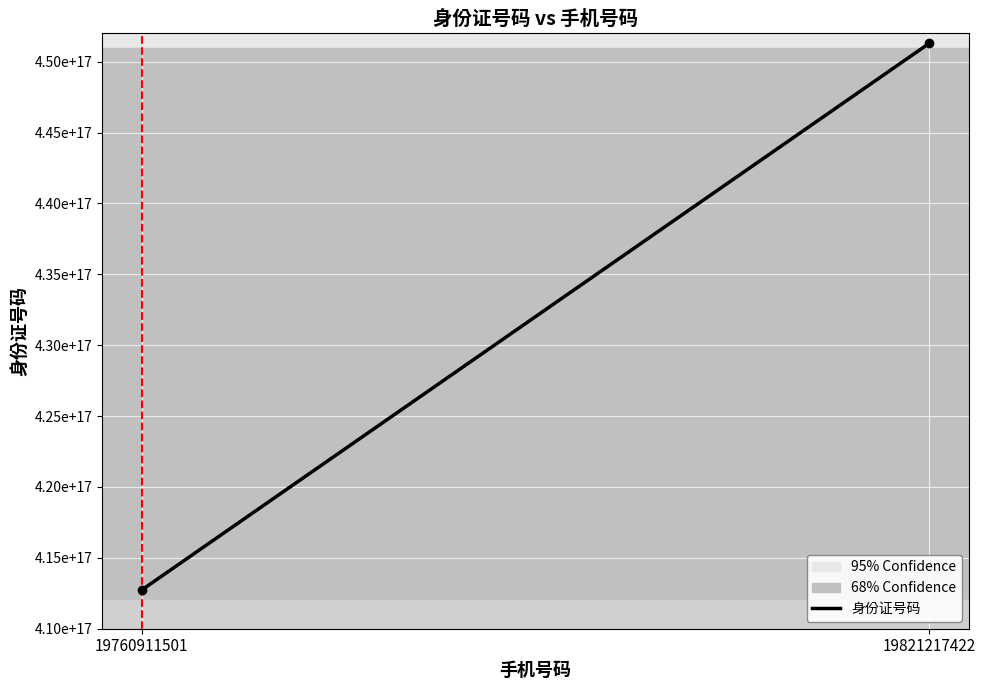

How many data points does each series have?

2